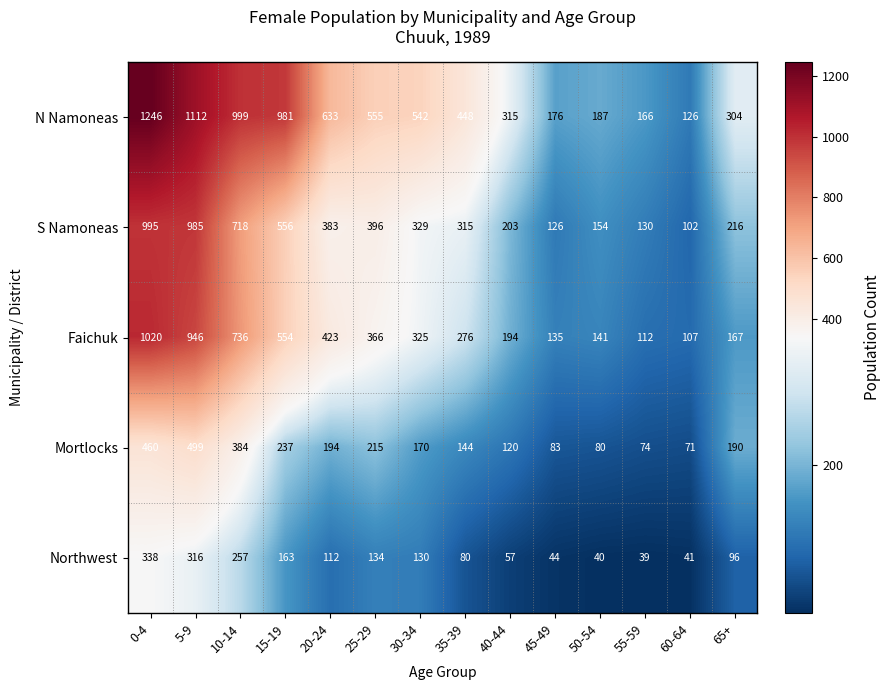

The N Namoneas series shows 176 at 45-49. True or false?

True